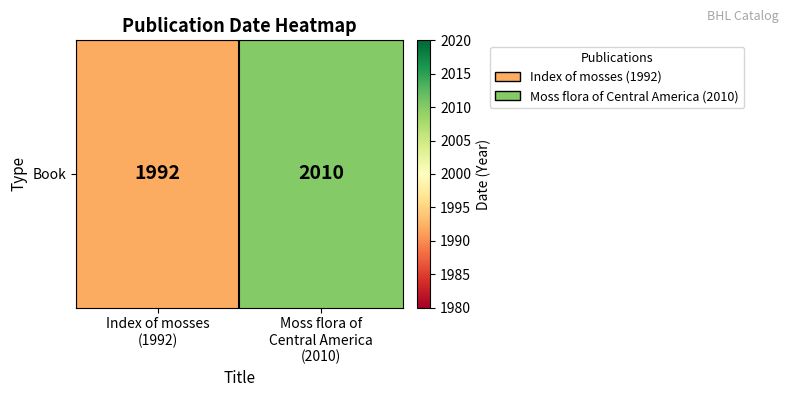

Rank the categories by value from lowest to highest.

Index of mosses
(1992), Moss flora of
Central America
(2010)